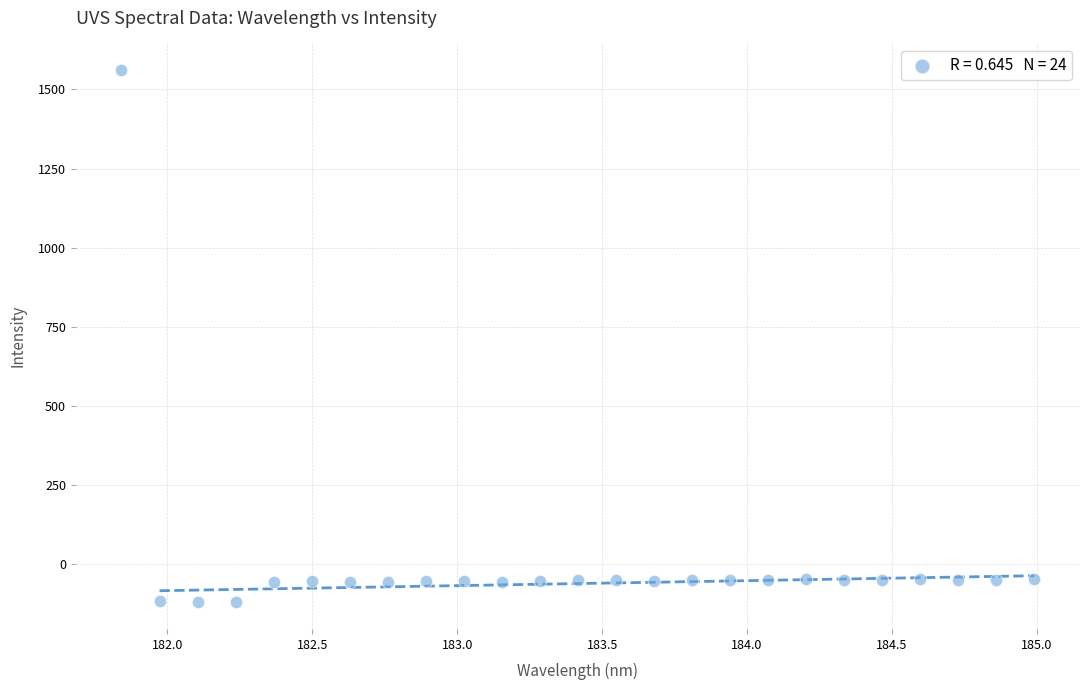

What is the range of Y values (max minus min)?

1681.8